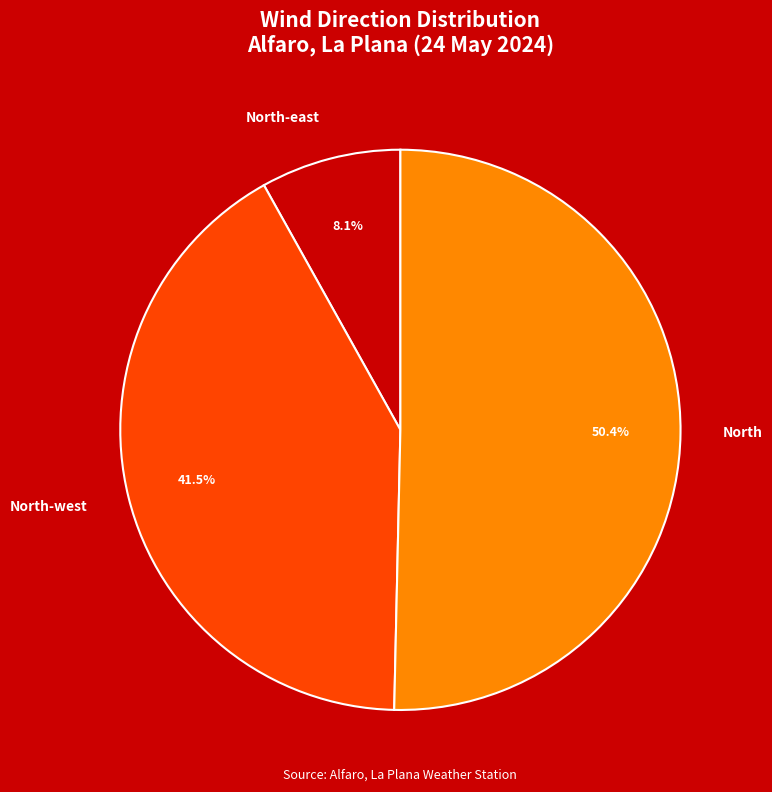

What is the largest slice in the pie chart?

North